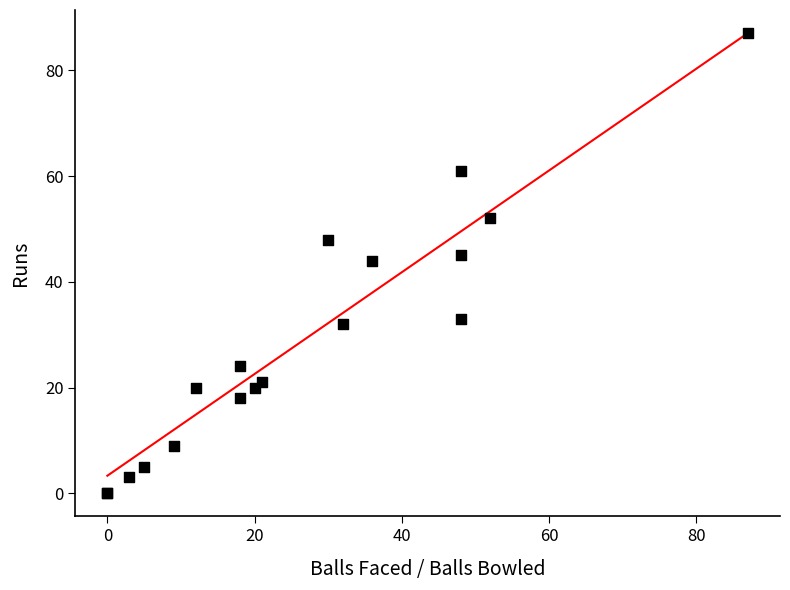

What Y value in the scatter plot is closest to 43?

44